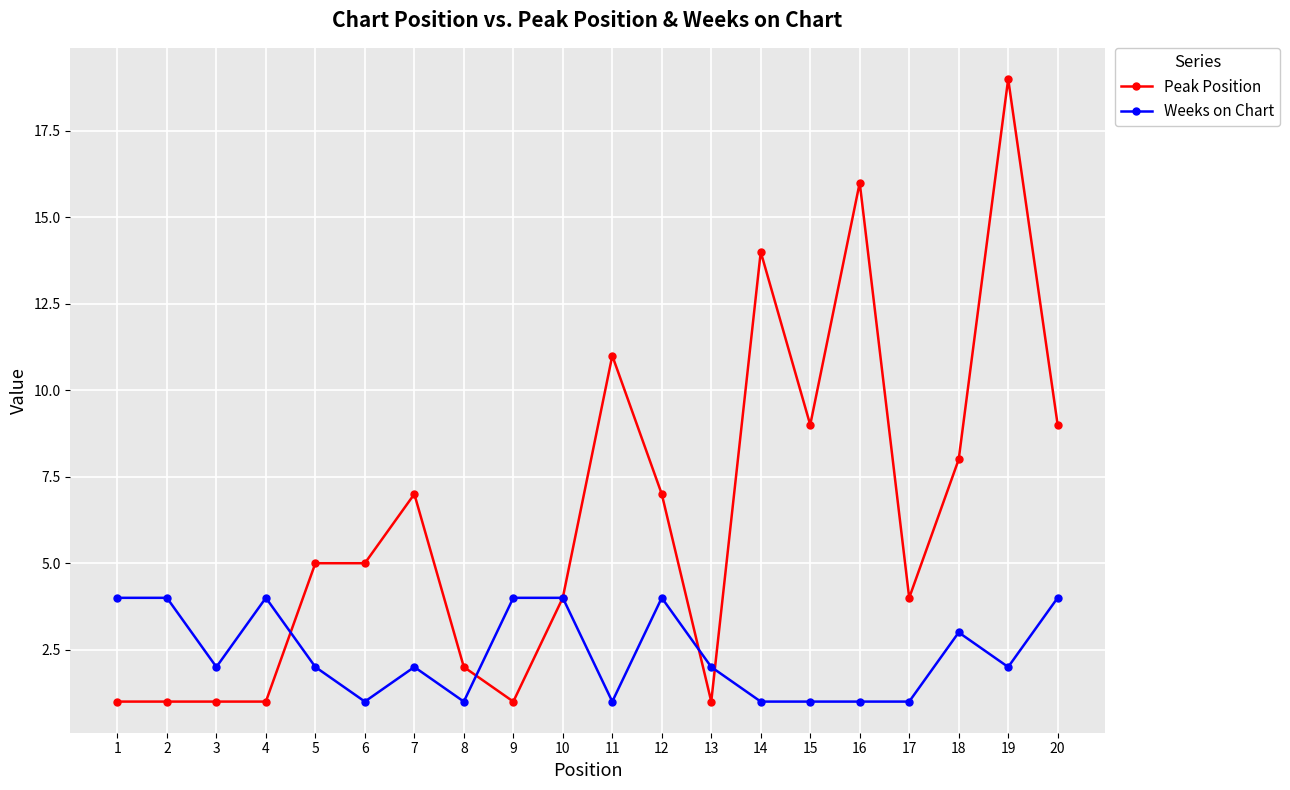

Which series has the largest range (max minus min)?

Peak Position